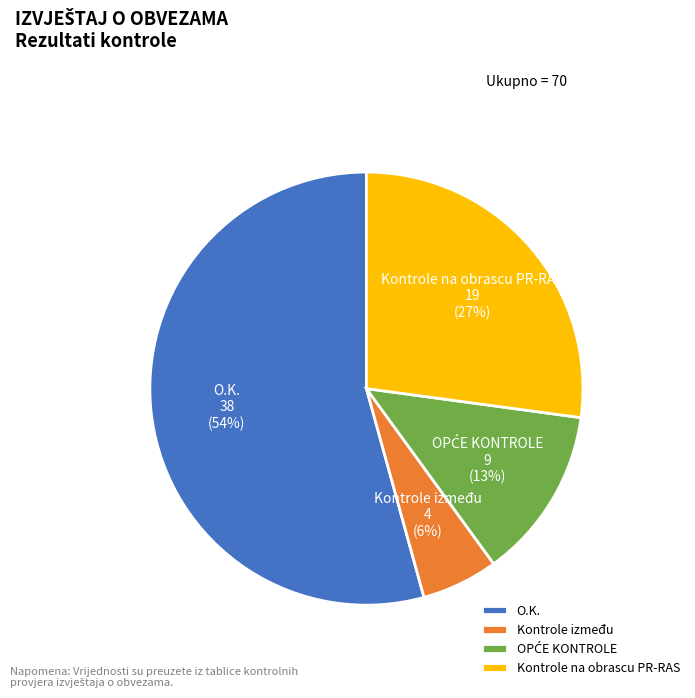

What percentage is the Kontrole na obrascu PR-RAS slice, to the nearest percent?

27%